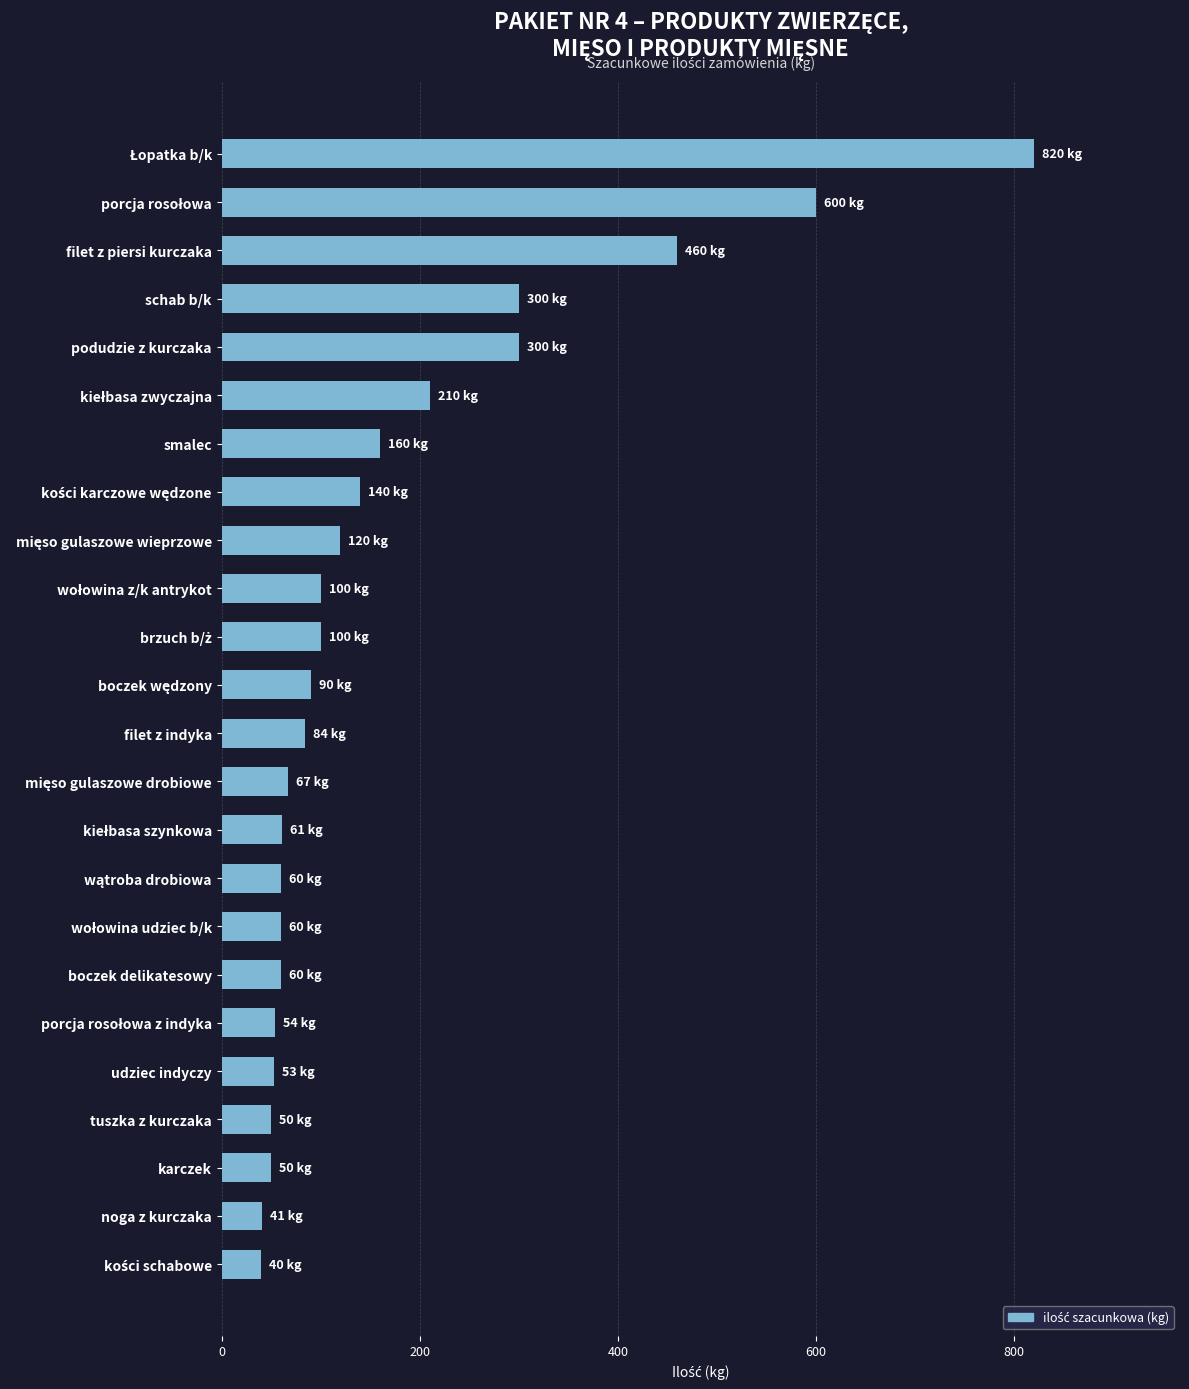

What is the minimum value shown in the chart?

40